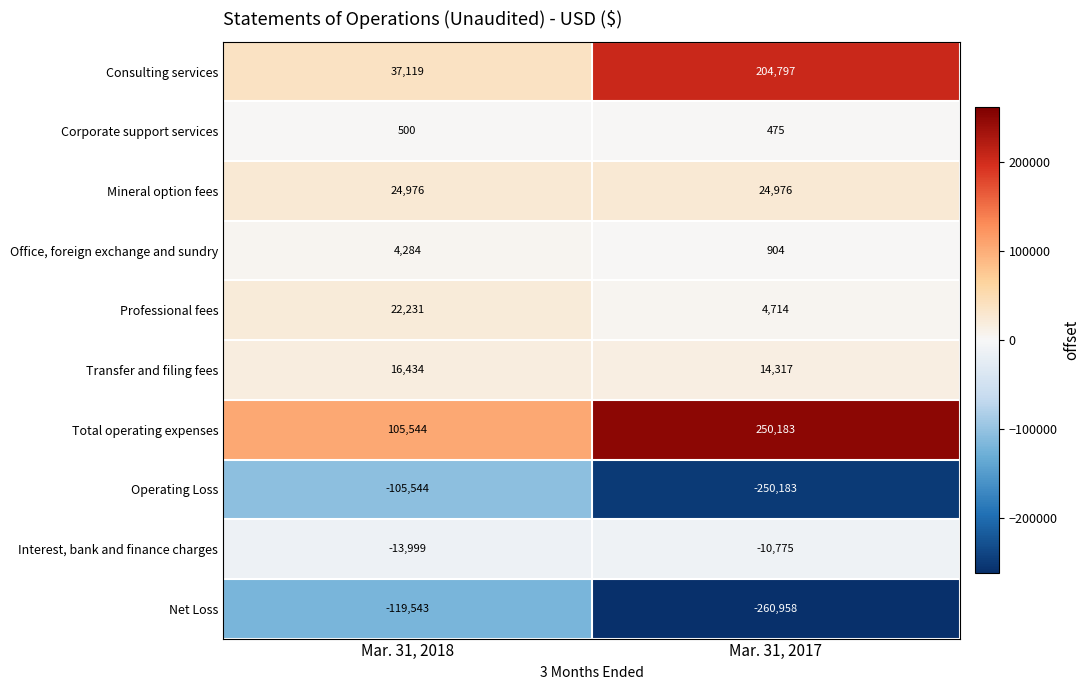

At which category is the sum across all series the highest?

Mar. 31, 2017